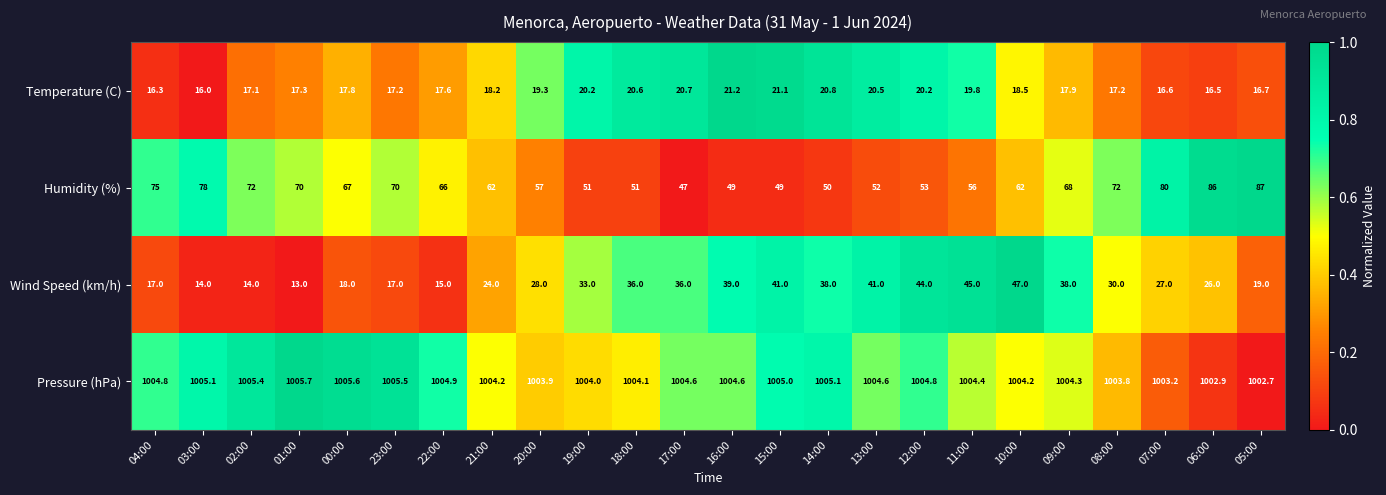

At 14:00, list the series in order from smallest to largest.

Temperature (C), Wind Speed (km/h), Humidity (%), Pressure (hPa)